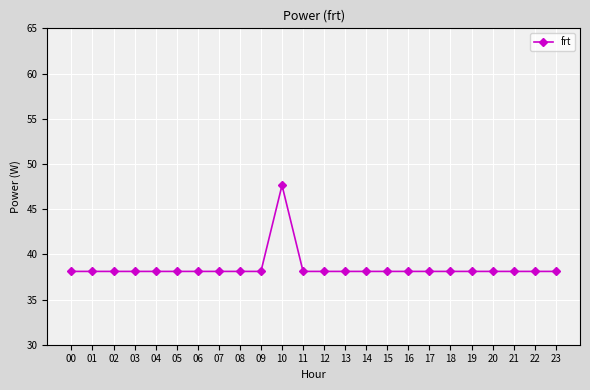

True or false: there are more than 0 points higher than both neighbors.

True